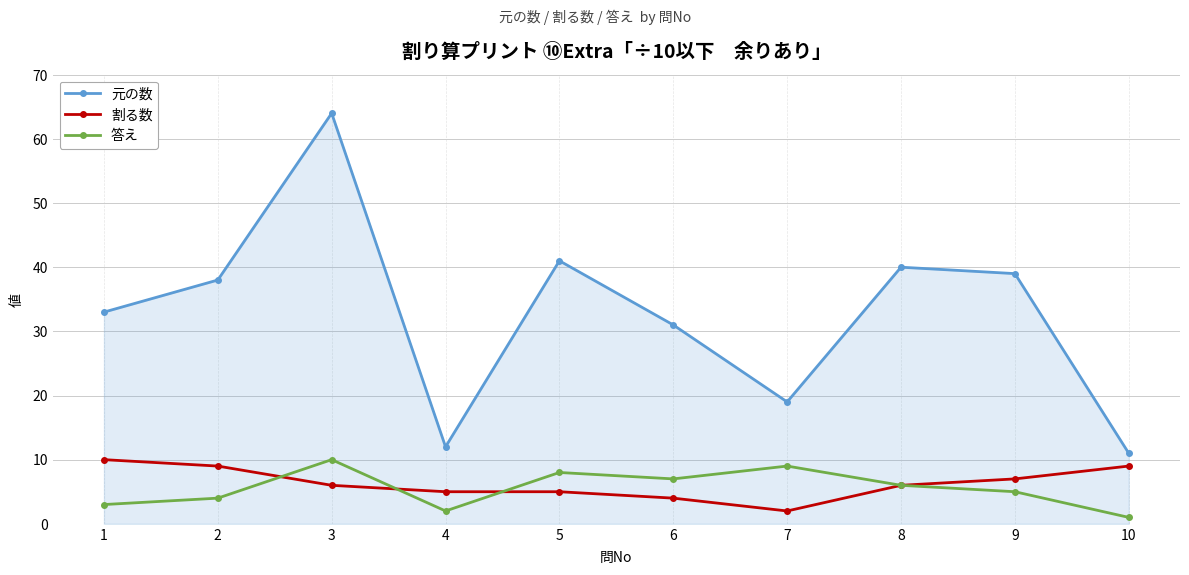

How many 答え values are between 3 and 8?

6